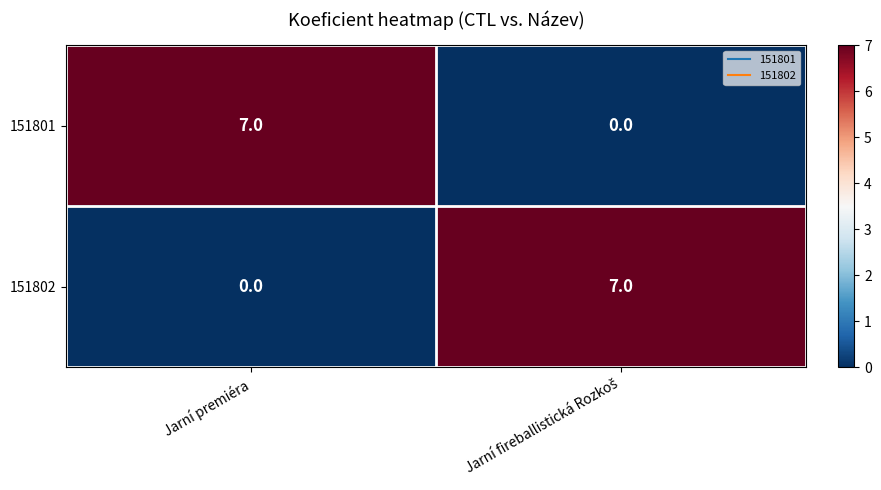

What is the sum of all 151802 values?

7